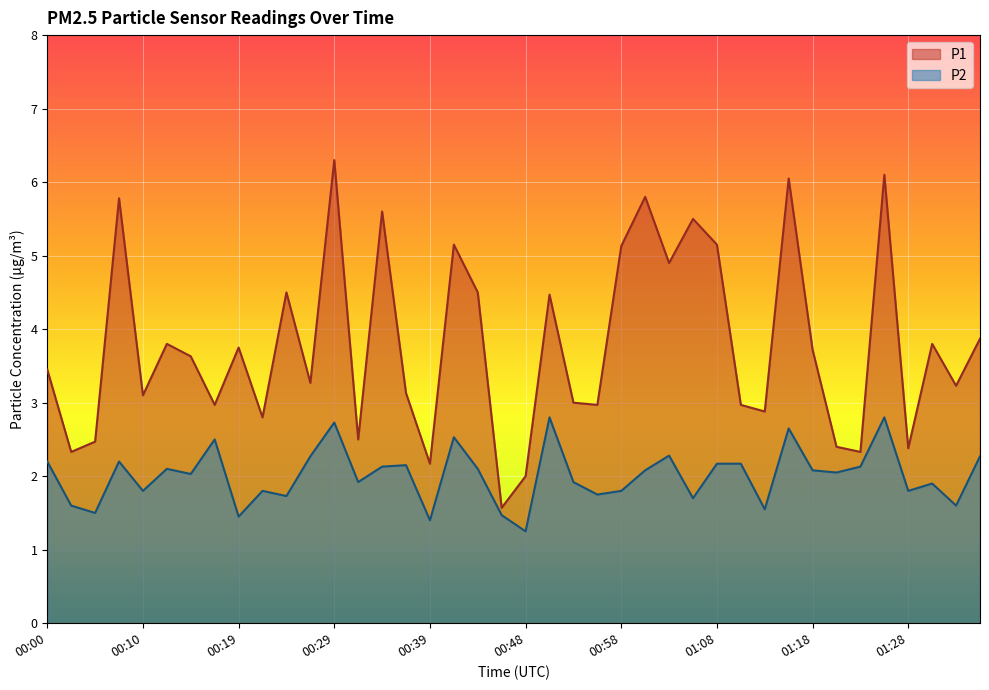

How many data points in P2 are above 2?

22